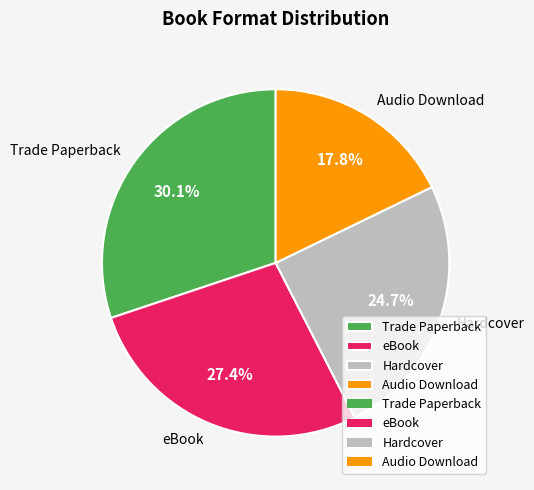

Which category has the smallest portion of the pie?

Audio Download